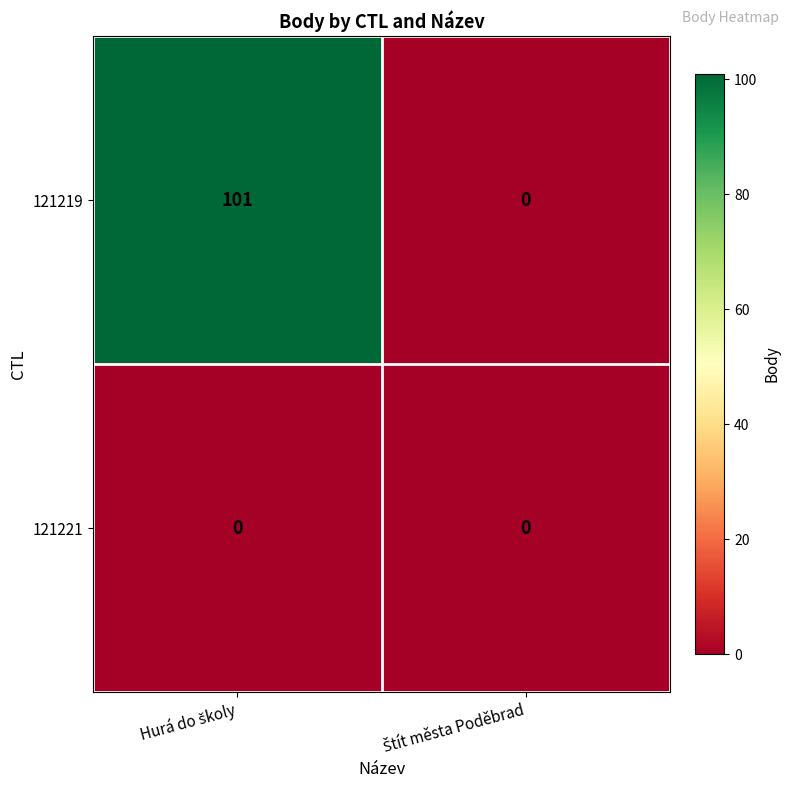

List the series in order of their overall mean, lowest first.

121221, 121219